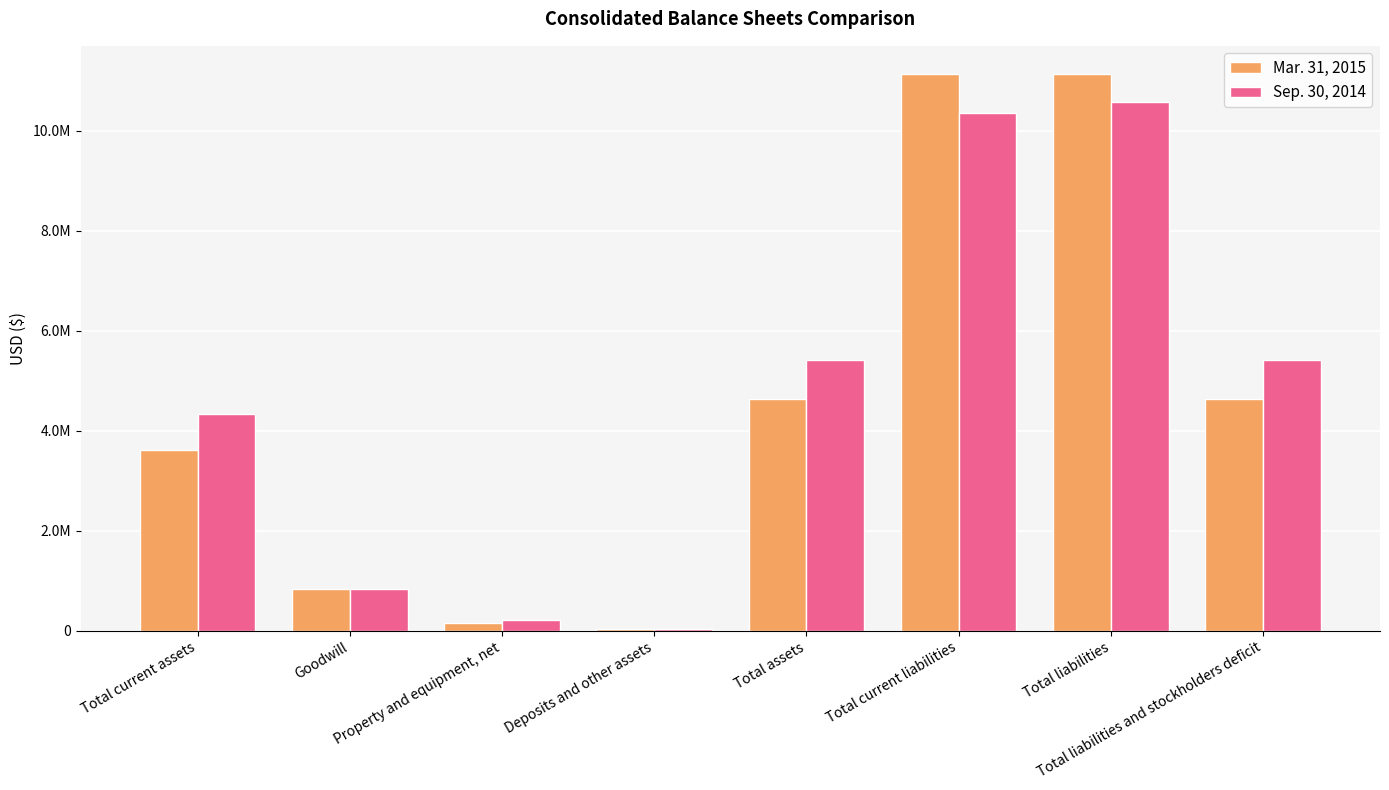

Which series changed the most between Total current assets and Total assets?

Sep. 30, 2014